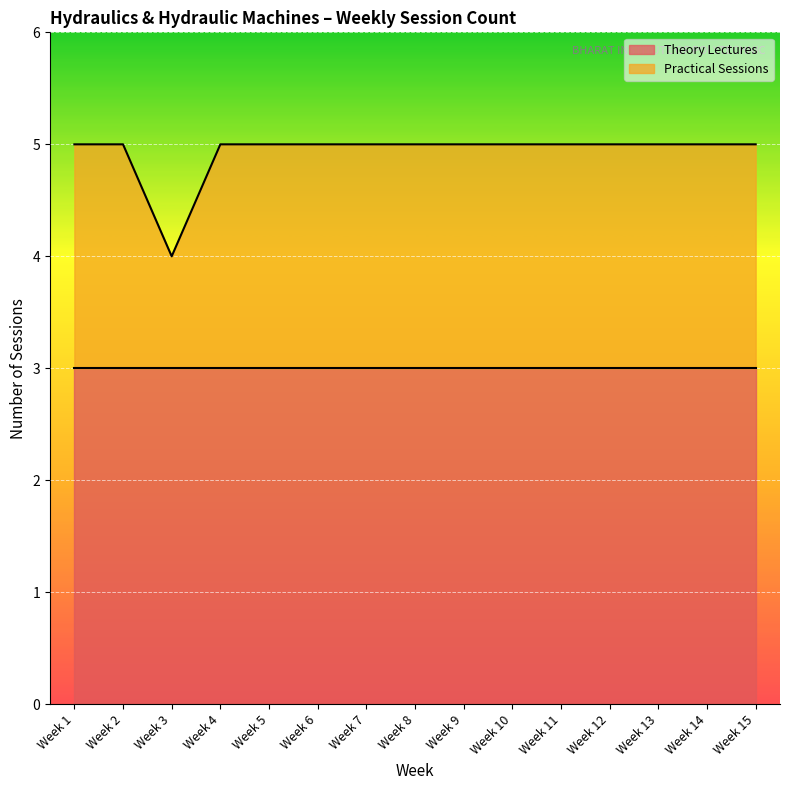

True or false: Theory Lectures has a value of 1 at Week 10.

False